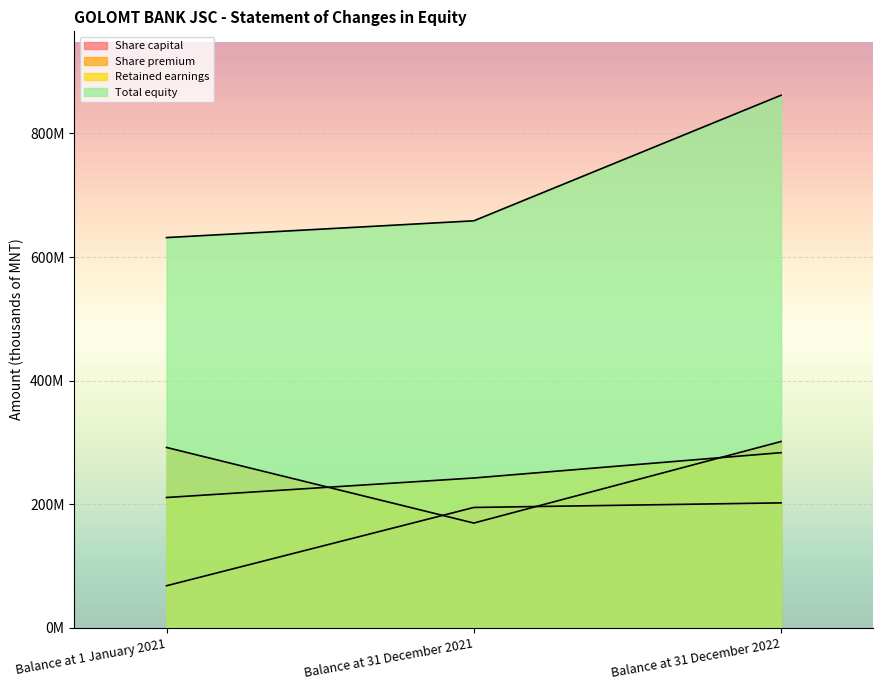

How many lines are shown in the chart?

4